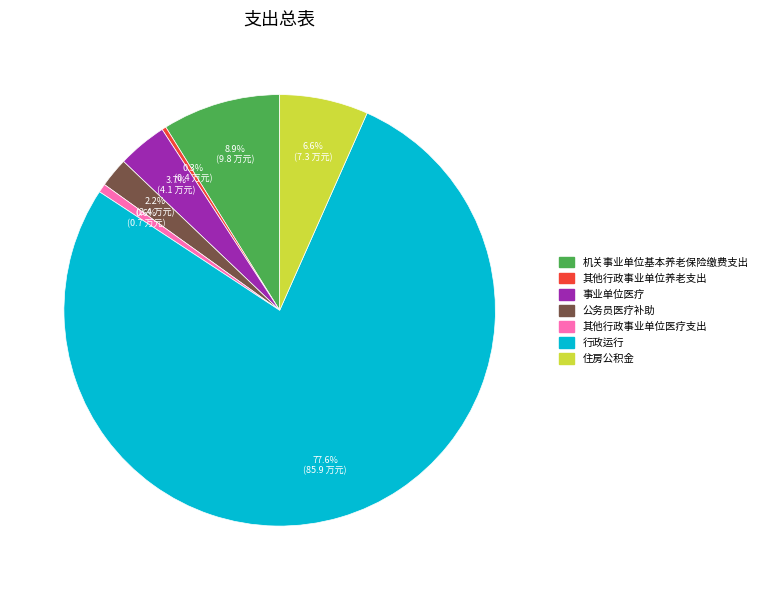

Is there any slice that represents more than half of the pie?

Yes